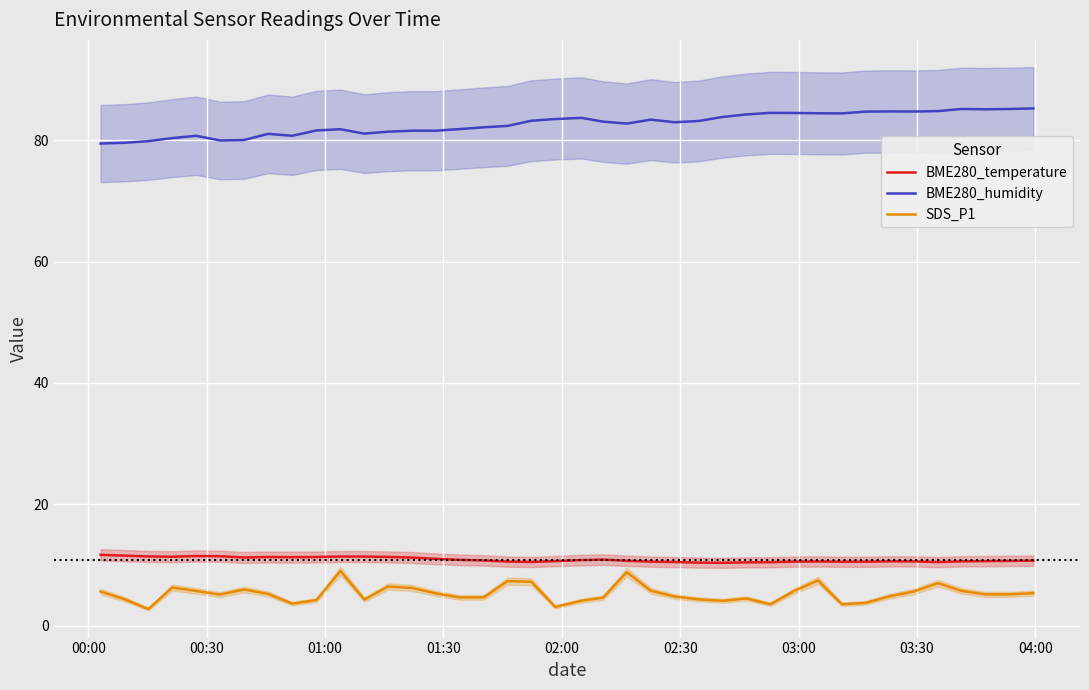

True or false: BME280_temperature and BME280_humidity cross at least once.

False